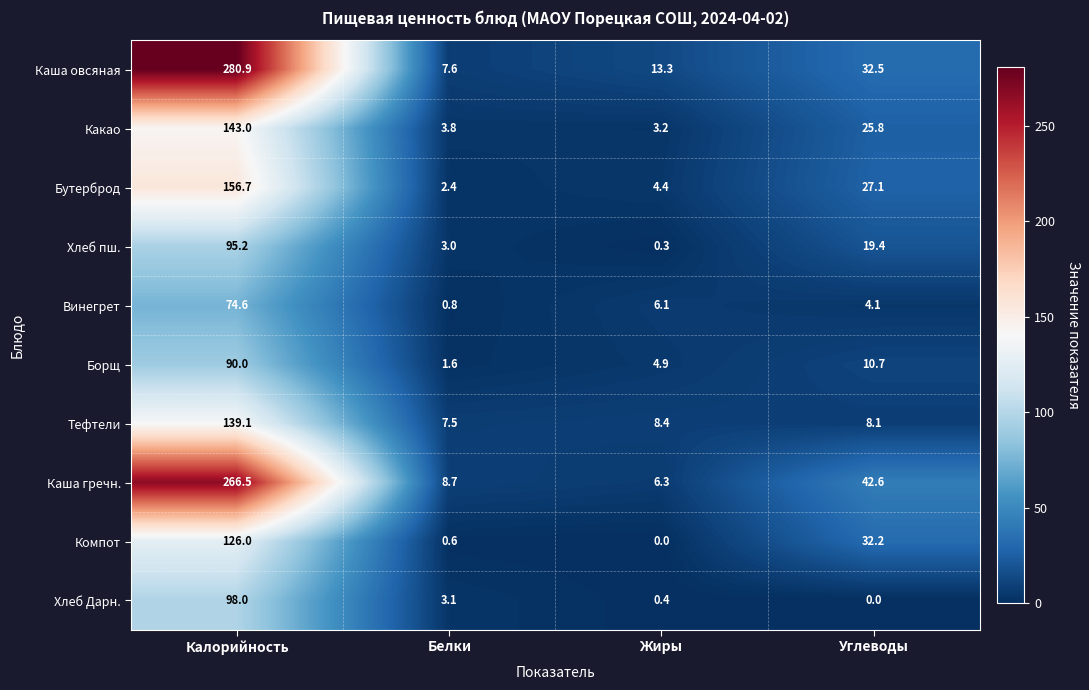

What is the total value across all series at Углеводы?

202.5